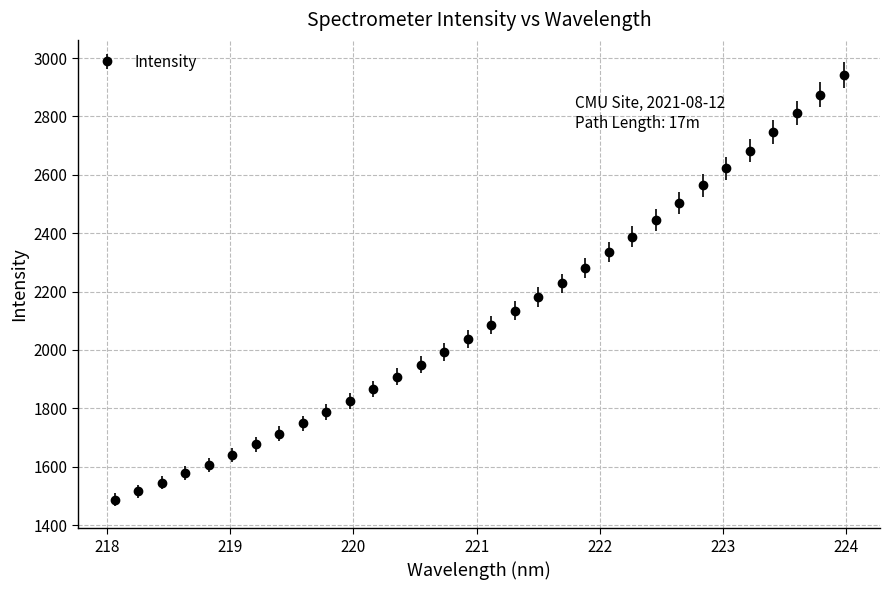

True or false: the data has more than 2 interior local peaks.

False